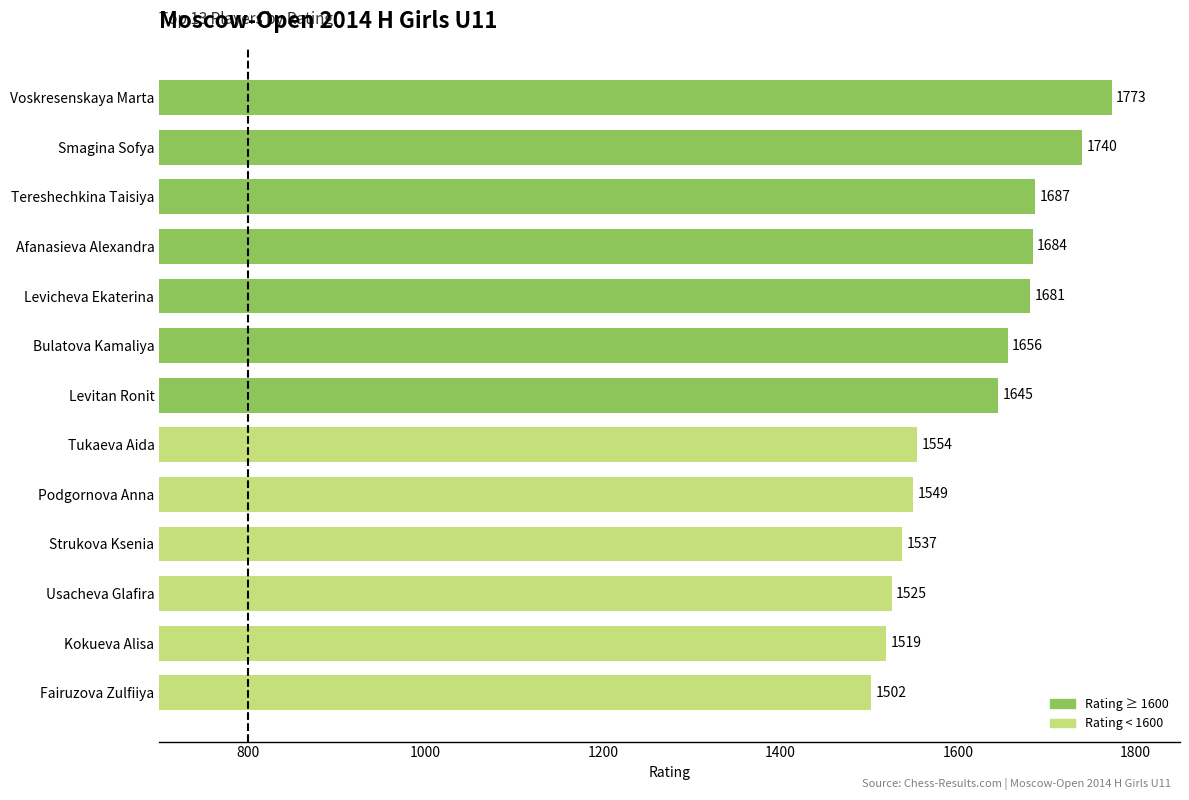

Reading bottom to top, transcribe all the data shown in this chart.

1502	1519	1525	1537	1549	1554	1645	1656	1681	1684	1687	1740	1773